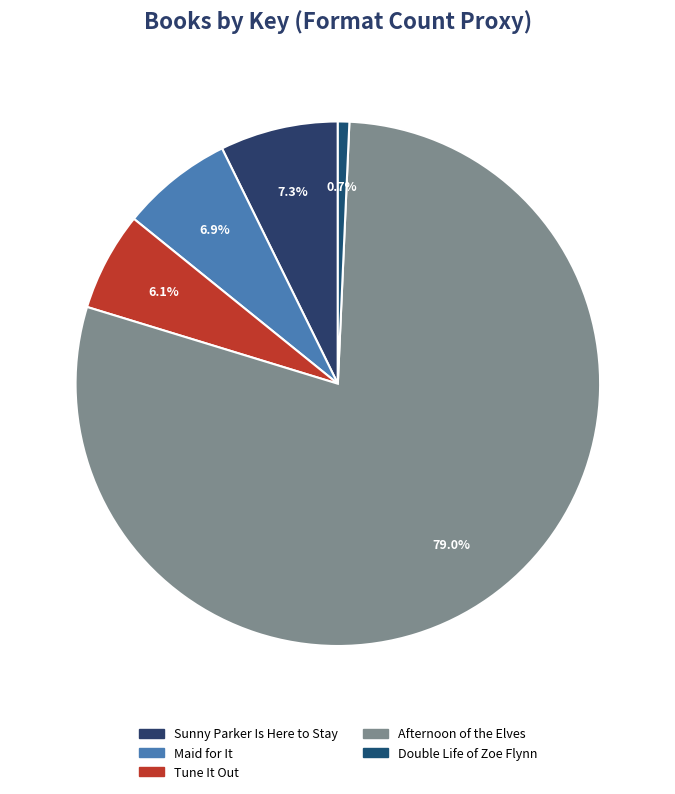

True or false: Tune It Out accounts for 17% of the total.

False